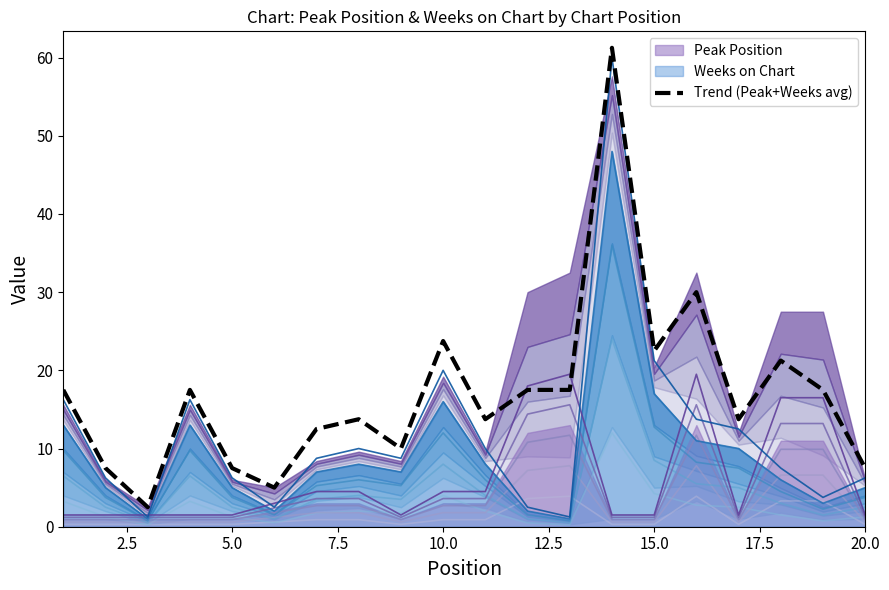

True or false: Trend (Peak+Weeks avg) has a value of 7.5 at 20.0.

True